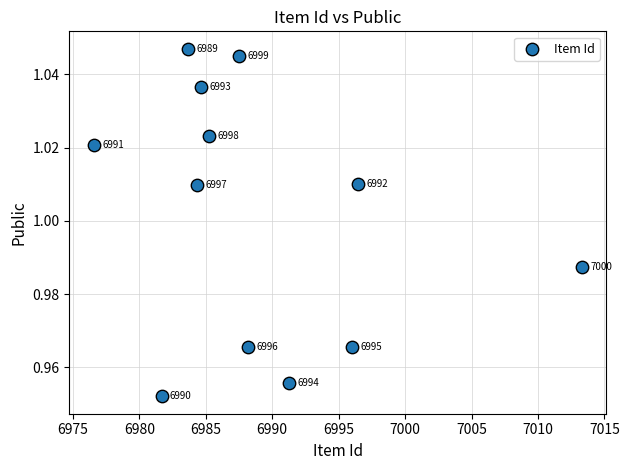

What is the average X value?

6989.1